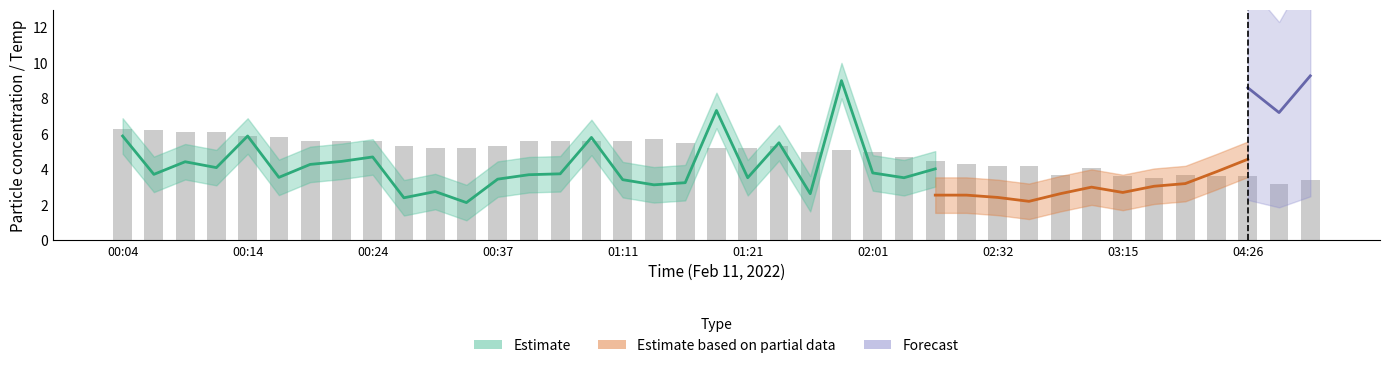

How many data points in SDS_P1 are less than 4?

17